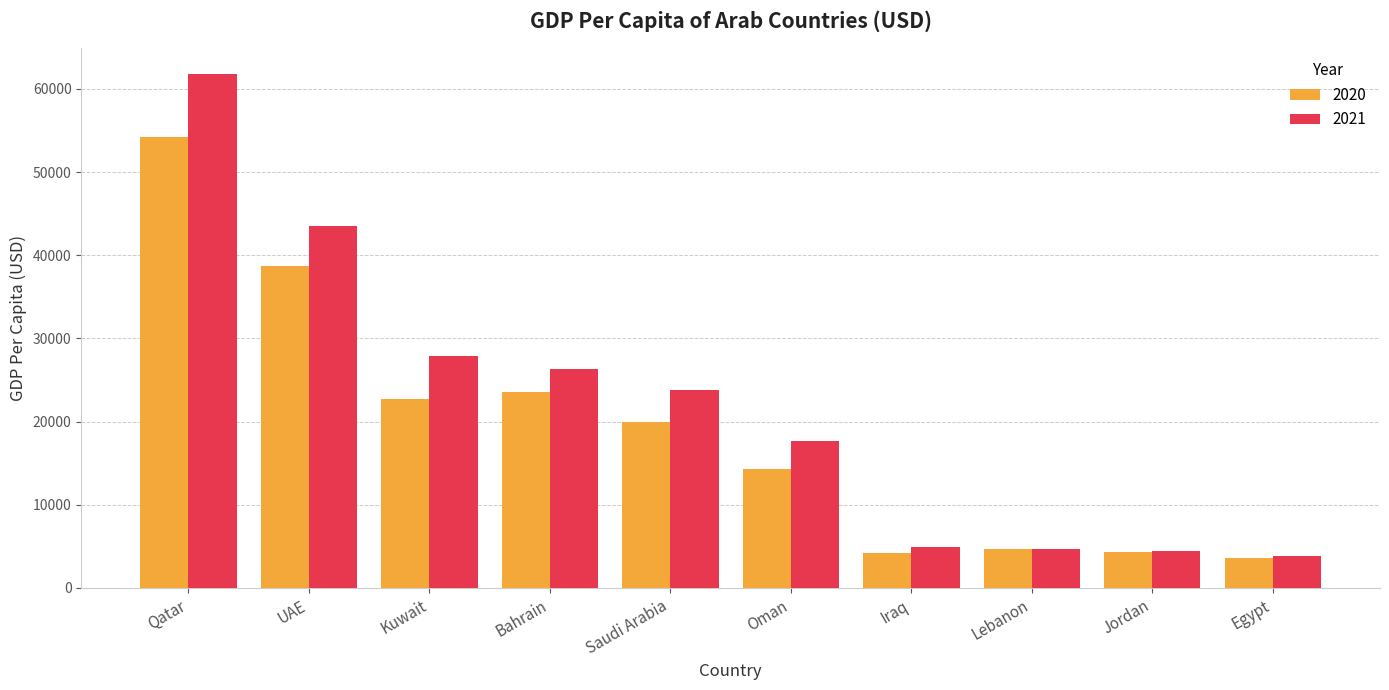

What is the sum of all 2020 values?

190130.9